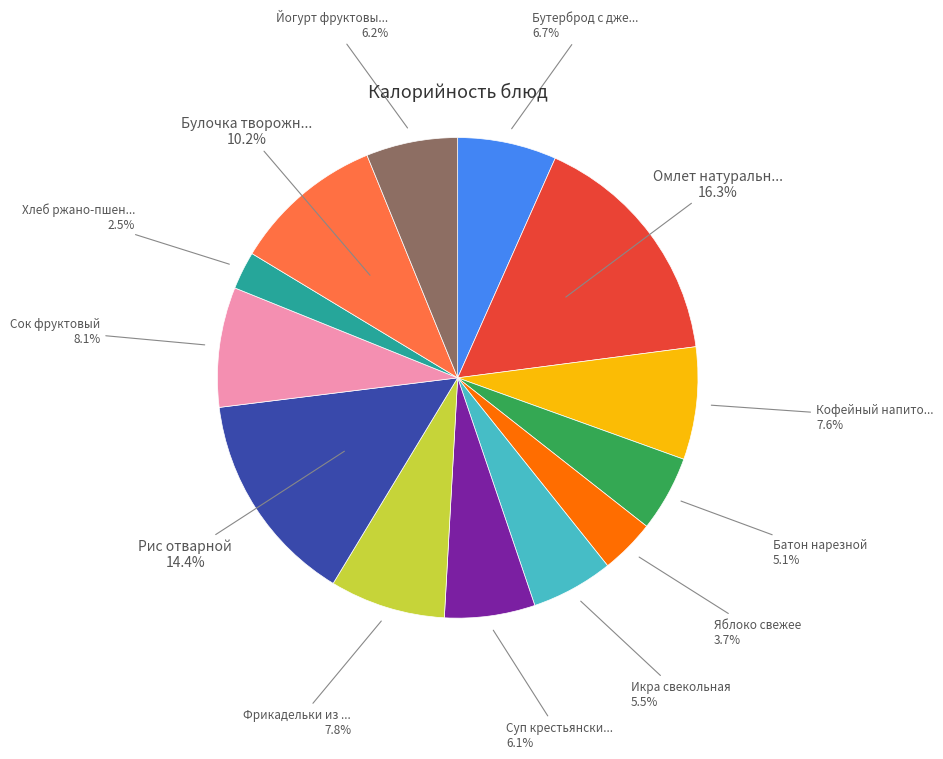

Is there any slice that represents more than half of the pie?

No